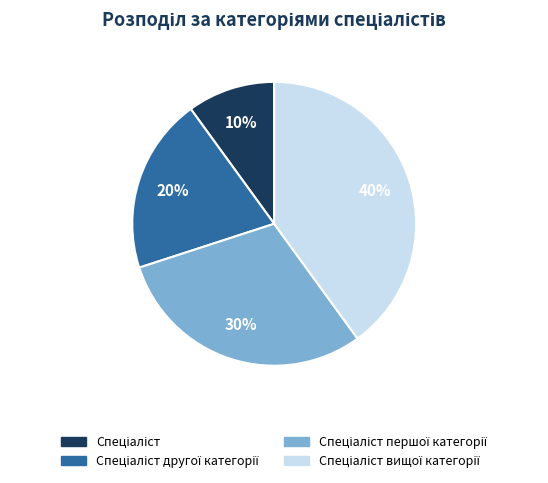

Is there a majority slice in this chart?

No